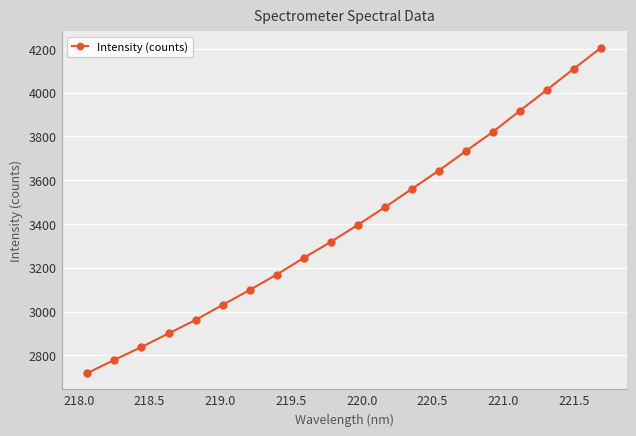

Reading left to right, transcribe all the data shown in this chart.

2719.4	2779.8	2838.3	2900.1	2962.0	3030.7	3098.7	3169.2	3245.3	3318.2	3395.9	3476.5	3560.2	3644.4	3733.3	3821.1	3917.4	4013.3	4109.7	4205.2